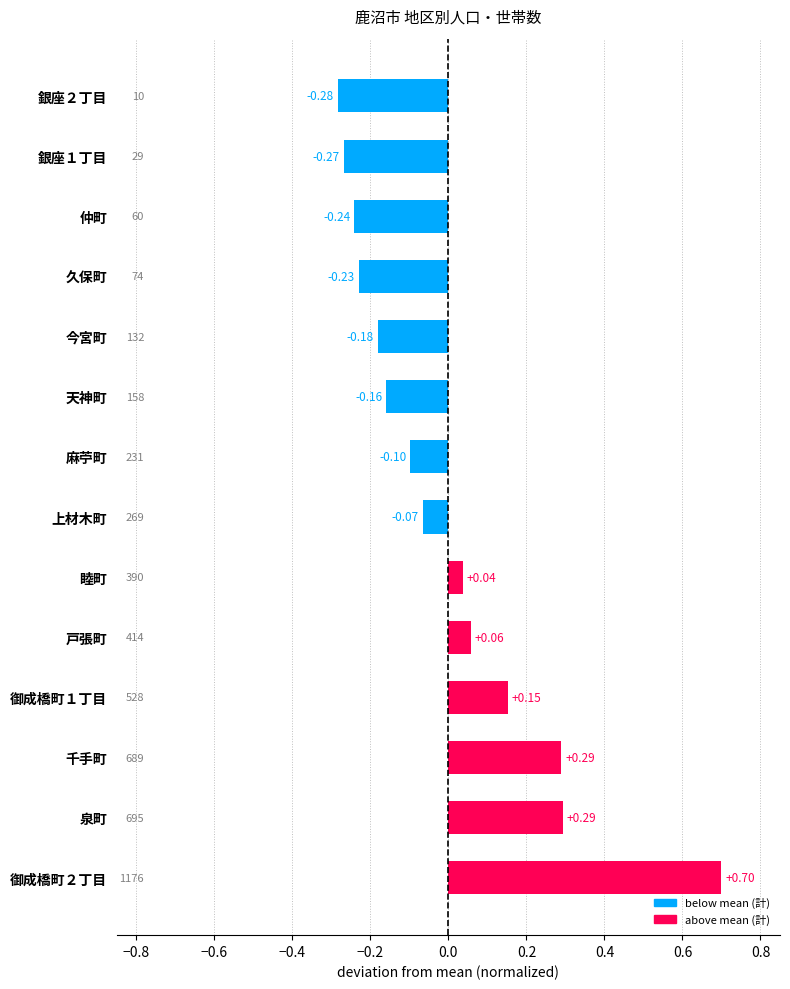

At which label is the value closest to 0?

睦町